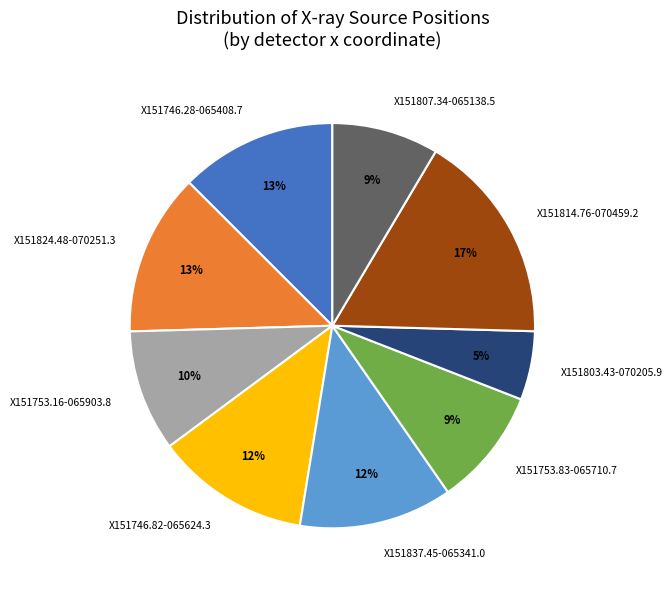

To the nearest percent, what is the average slice percentage?

11%